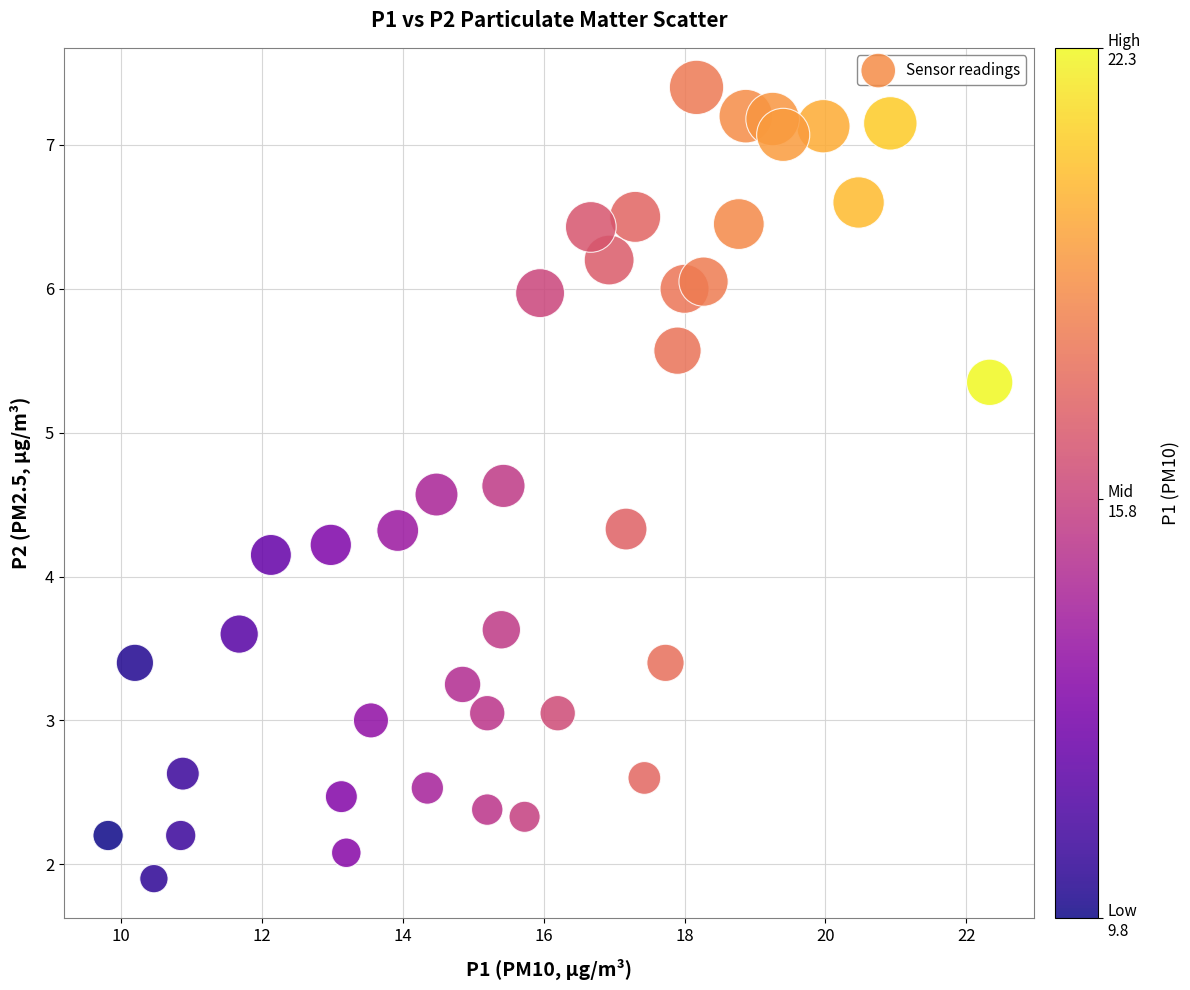

What Y value in the scatter plot is closest to 4?

4.2